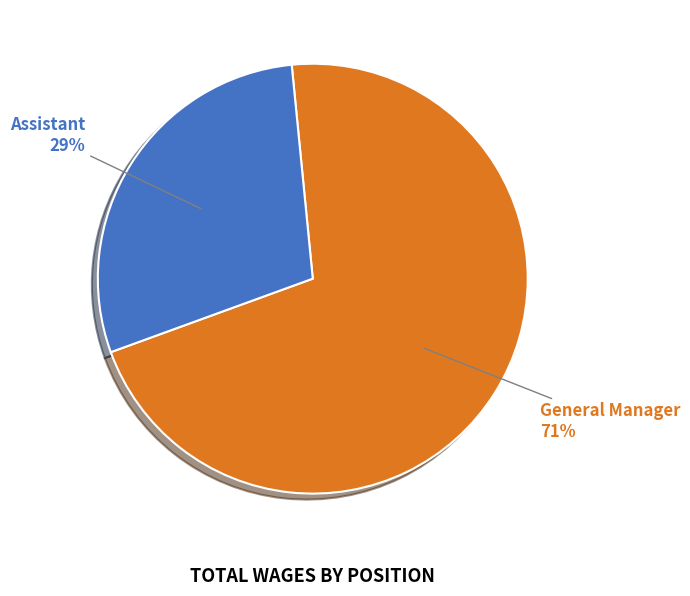

Is there a majority slice in this chart?

Yes